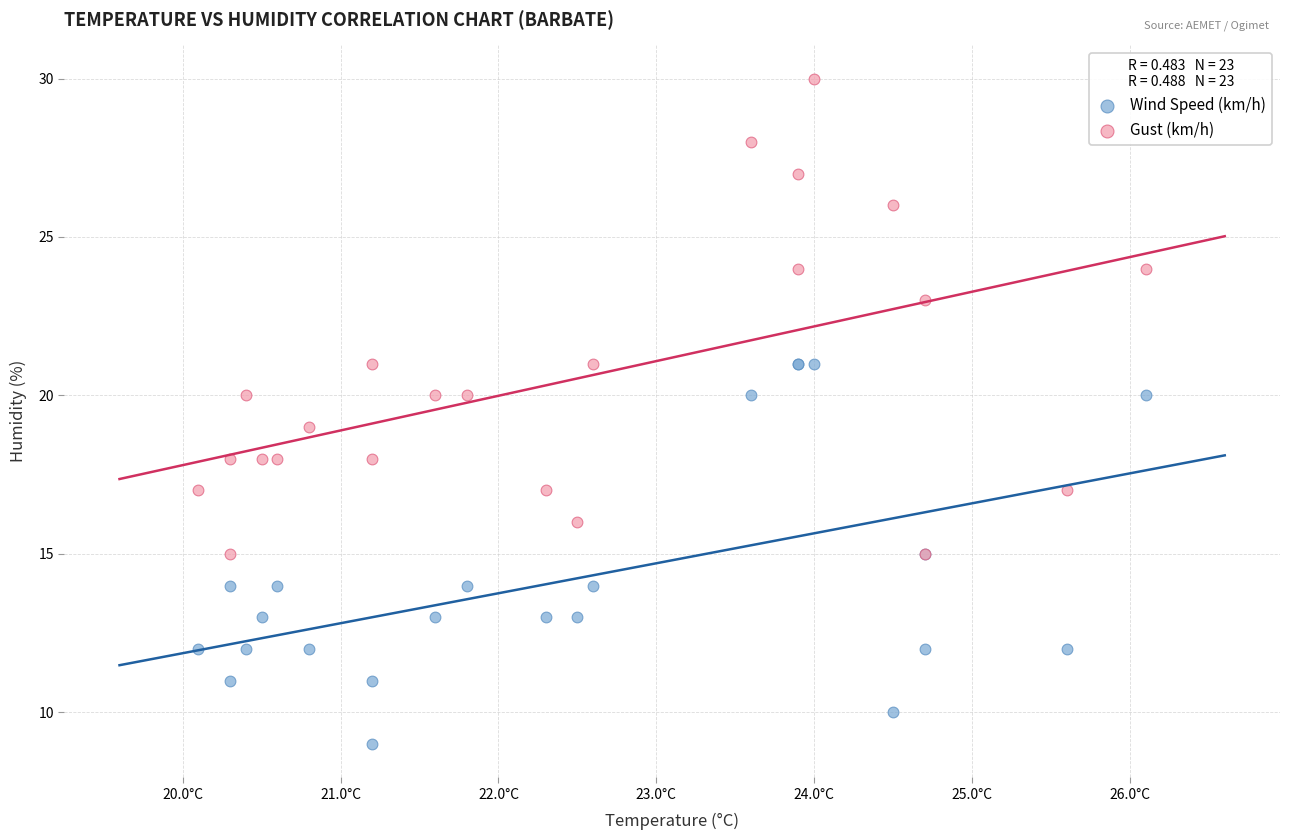

Which series reaches the maximum Y coordinate?

Gust (km/h)